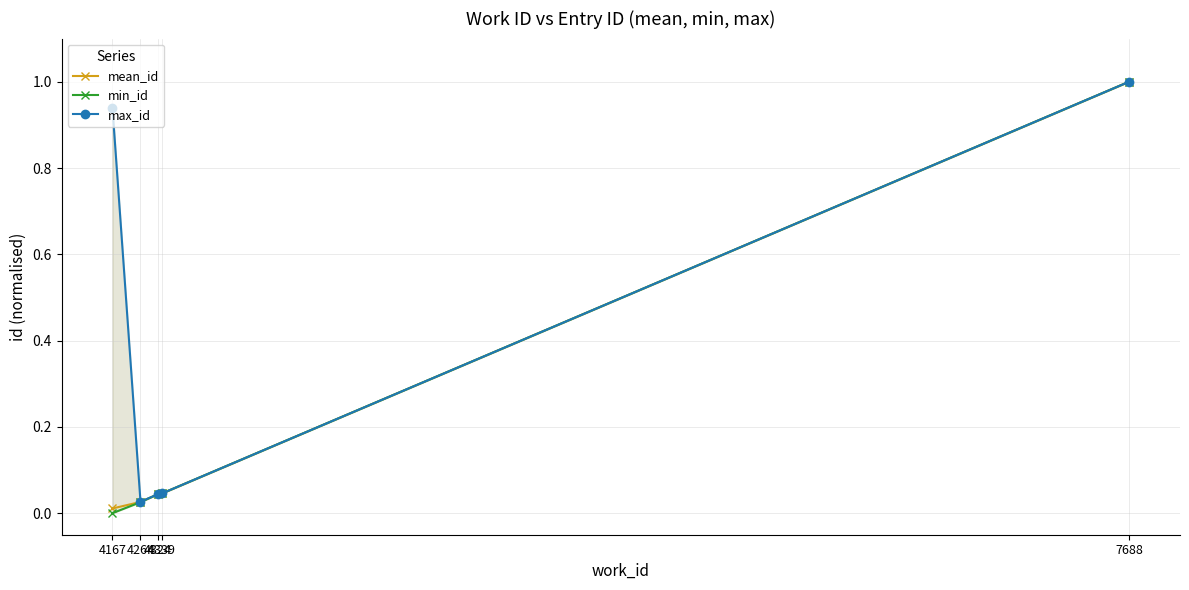

What is the average value of the mean_id series?

0.2